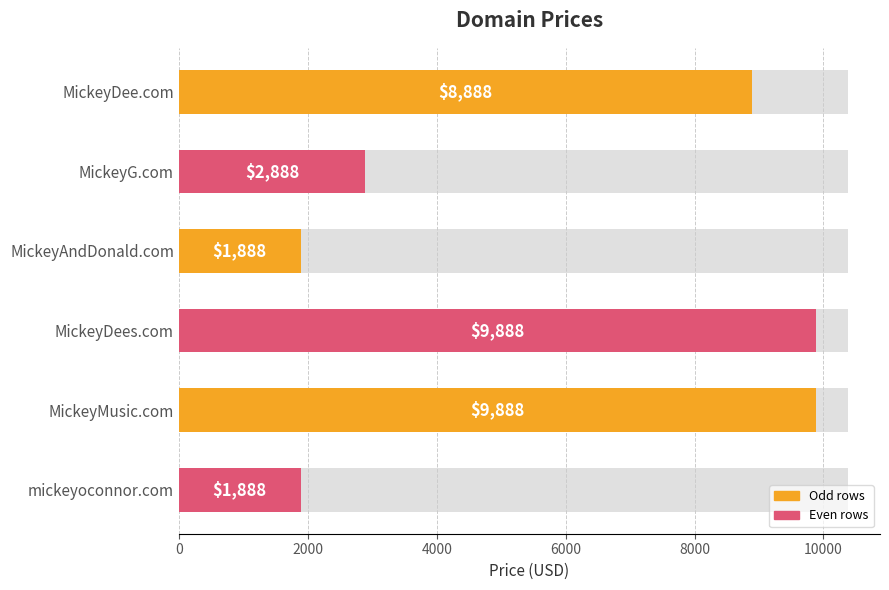

How many values exceed 8888?

2